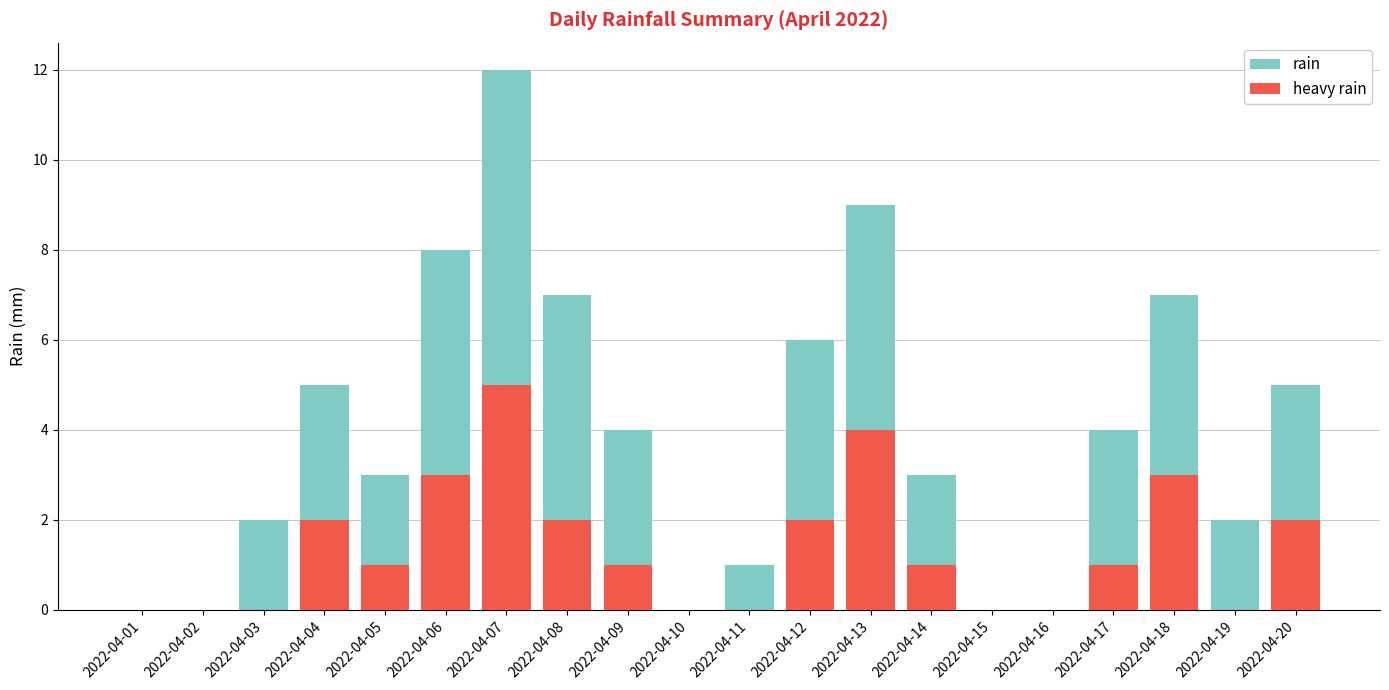

Which series has the largest total across all categories?

rain